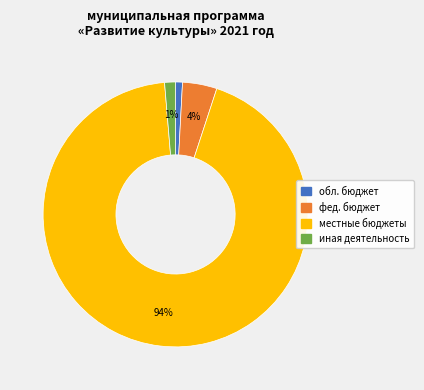

Is there any slice that represents more than half of the pie?

Yes